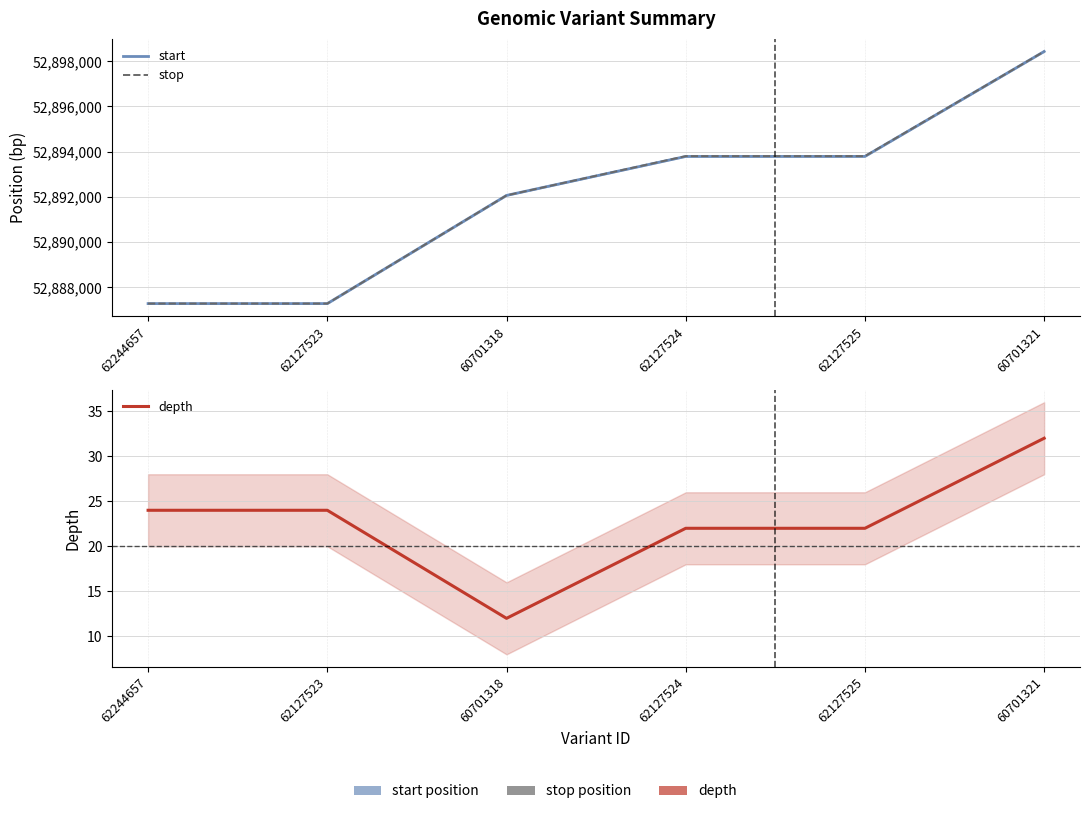

What position from the left is 60701318?

3